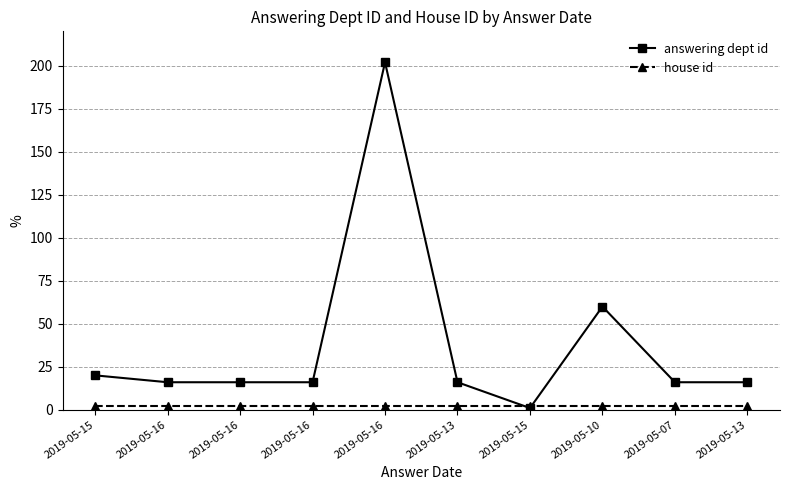

At how many categories does at least one series exceed 167?

1